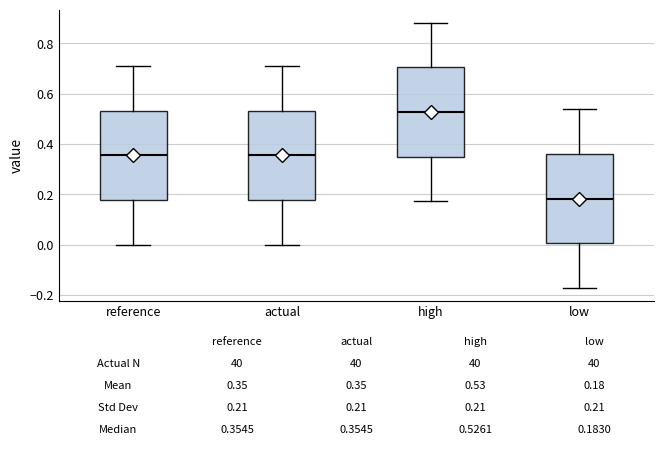

Which box's median line is the highest?

high